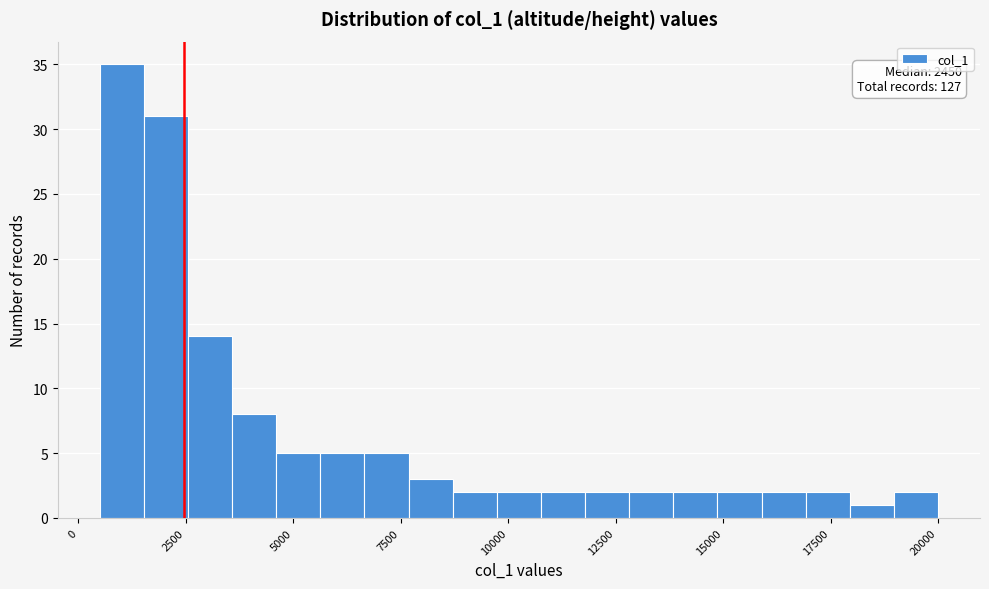

Around what value on the x-axis is the tallest bar? Give the approximate position of its centre, as read against the axis.

1000